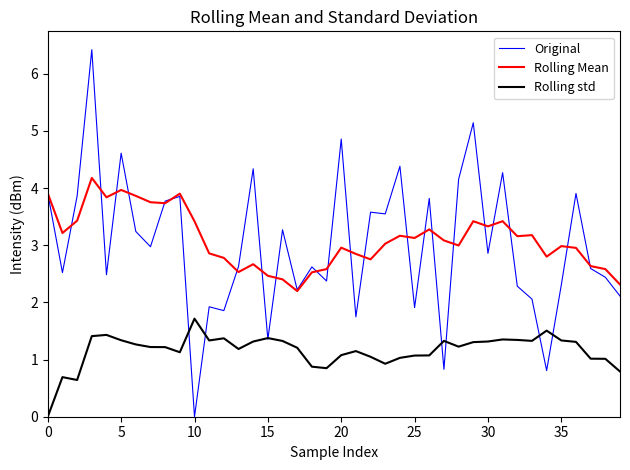

What is the highest value of the Rolling Mean series?

4.2